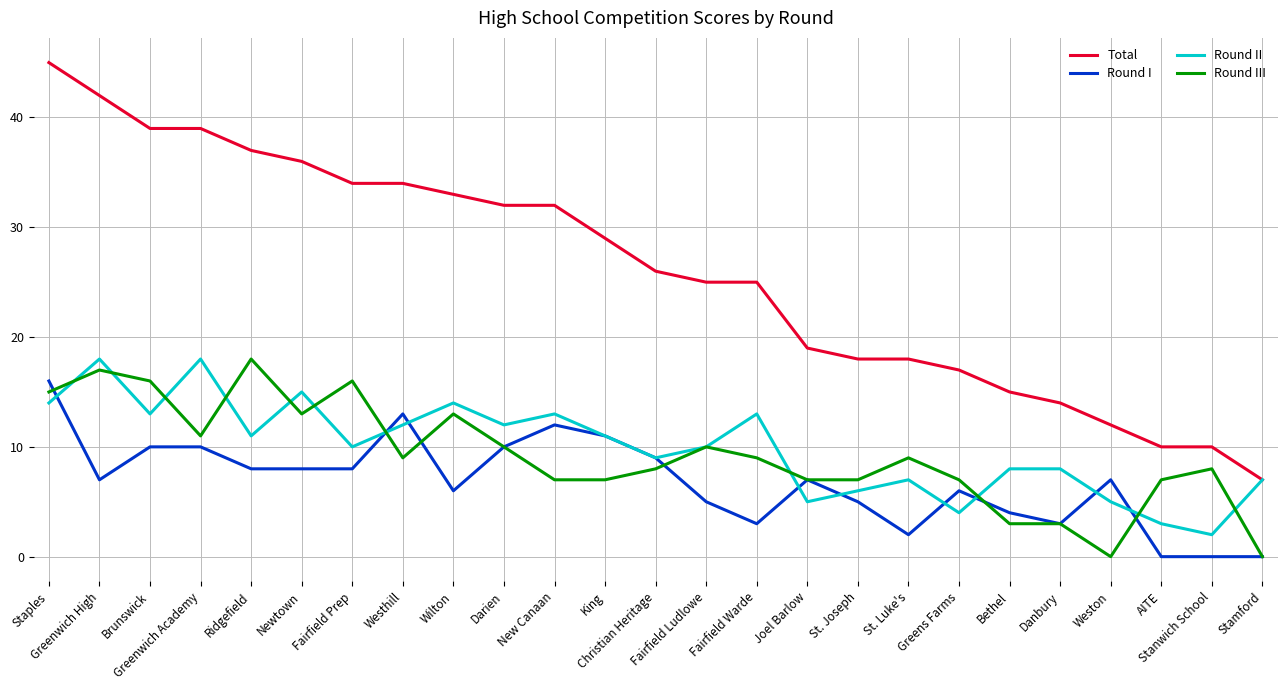

Reading left to right, list all the values displayed in this chart.

Total: Staples=45	Greenwich High=42	Brunswick=39	Greenwich Academy=39	Ridgefield=37	Newtown=36	Fairfield Prep=34	Westhill=34	Wilton=33	Darien=32	New Canaan=32	King=29	Christian Heritage=26	Fairfield Ludlowe=25	Fairfield Warde=25	Joel Barlow=19	St. Joseph=18	St. Luke's=18	Greens Farms=17	Bethel=15	Danbury=14	Weston=12	AITE=10	Stanwich School=10	Stamford=7
Round I: Staples=16	Greenwich High=7	Brunswick=10	Greenwich Academy=10	Ridgefield=8	Newtown=8	Fairfield Prep=8	Westhill=13	Wilton=6	Darien=10	New Canaan=12	King=11	Christian Heritage=9	Fairfield Ludlowe=5	Fairfield Warde=3	Joel Barlow=7	St. Joseph=5	St. Luke's=2	Greens Farms=6	Bethel=4	Danbury=3	Weston=7	AITE=0	Stanwich School=0	Stamford=0
Round II: Staples=14	Greenwich High=18	Brunswick=13	Greenwich Academy=18	Ridgefield=11	Newtown=15	Fairfield Prep=10	Westhill=12	Wilton=14	Darien=12	New Canaan=13	King=11	Christian Heritage=9	Fairfield Ludlowe=10	Fairfield Warde=13	Joel Barlow=5	St. Joseph=6	St. Luke's=7	Greens Farms=4	Bethel=8	Danbury=8	Weston=5	AITE=3	Stanwich School=2	Stamford=7
Round III: Staples=15	Greenwich High=17	Brunswick=16	Greenwich Academy=11	Ridgefield=18	Newtown=13	Fairfield Prep=16	Westhill=9	Wilton=13	Darien=10	New Canaan=7	King=7	Christian Heritage=8	Fairfield Ludlowe=10	Fairfield Warde=9	Joel Barlow=7	St. Joseph=7	St. Luke's=9	Greens Farms=7	Bethel=3	Danbury=3	Weston=0	AITE=7	Stanwich School=8	Stamford=0